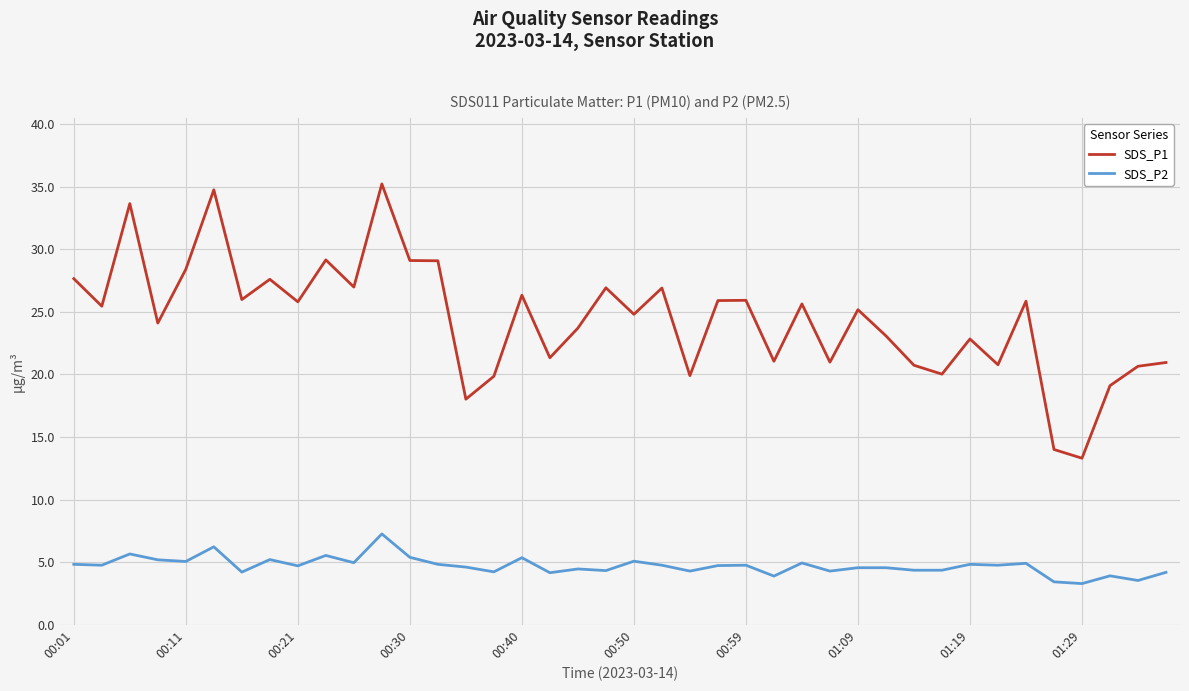

What is the difference between the maximum and minimum values in the SDS_P2 series?

4.0